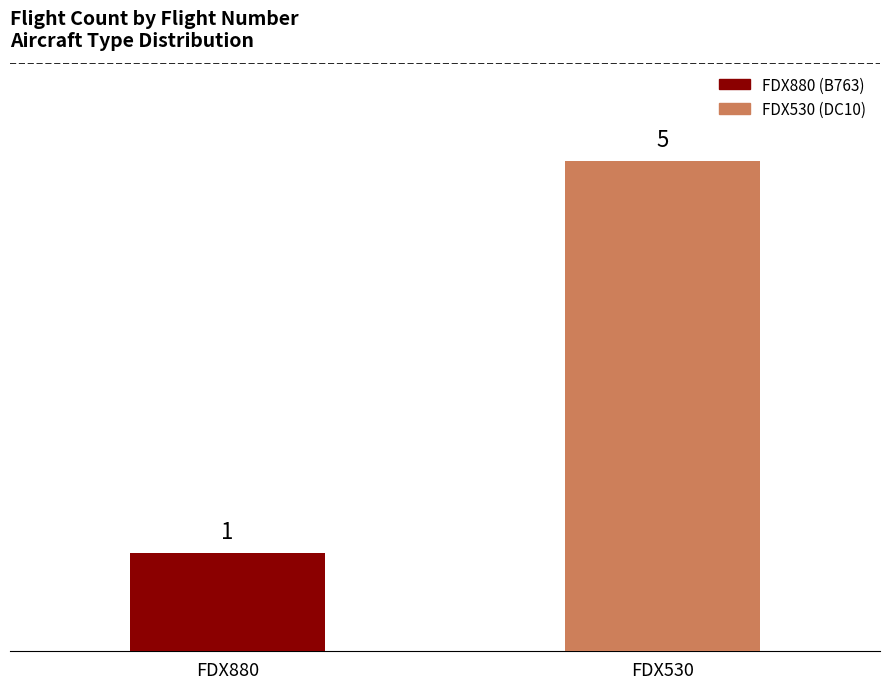

What is the maximum value shown in the chart?

5